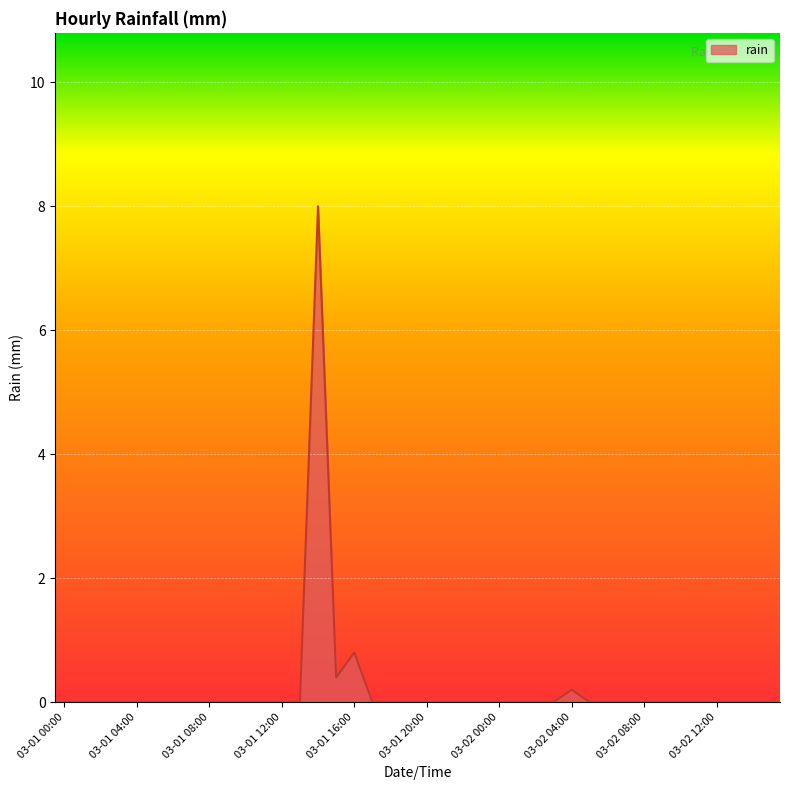

What is the difference between the second highest and second lowest values?

0.8